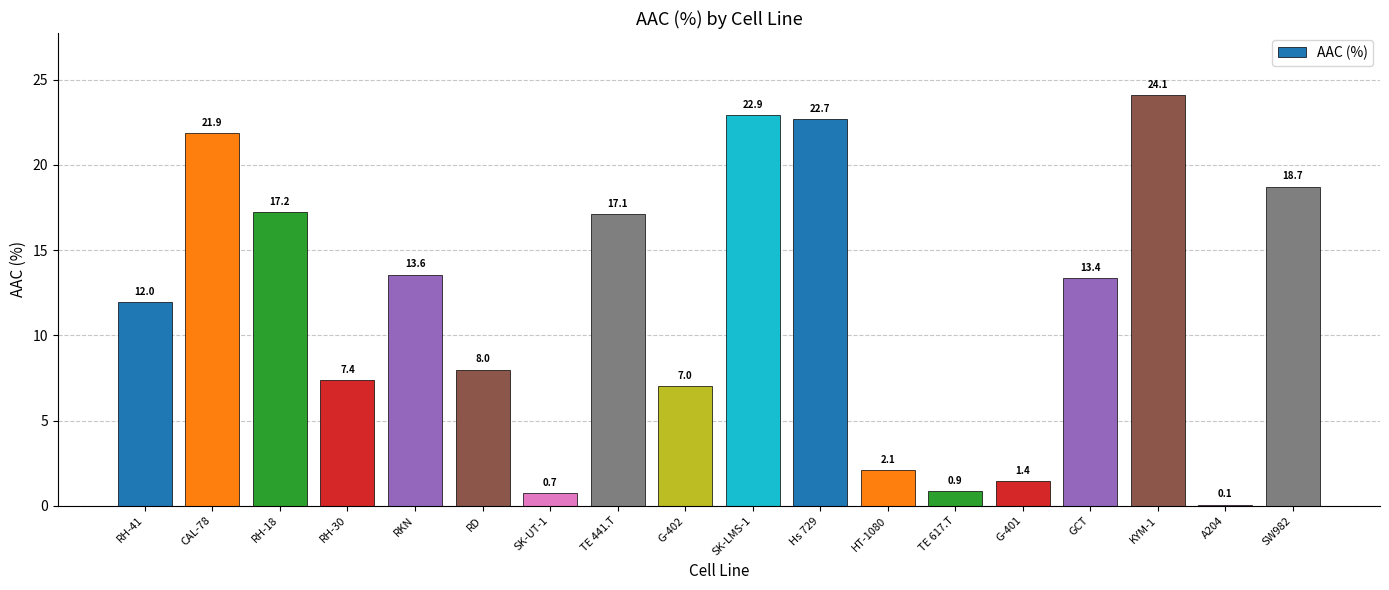

Between RKN and SW982, which is larger?

SW982